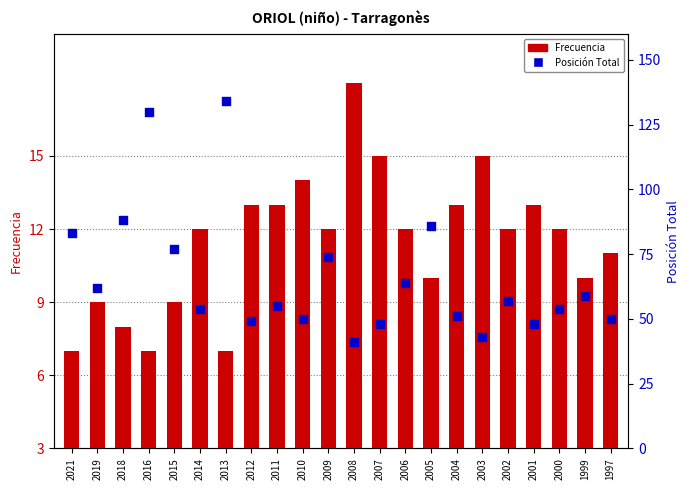

Which has a higher value, 2005 or 1999?

2005